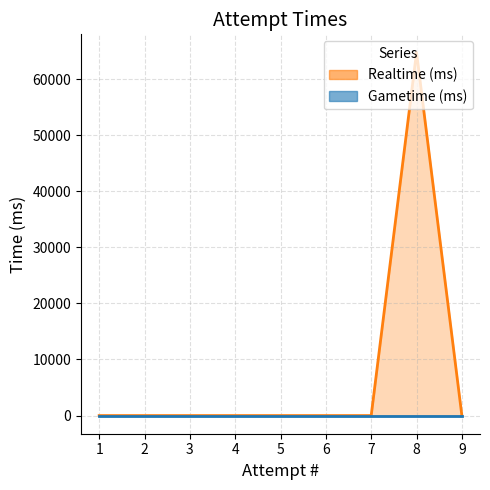

Rank the categories by value from highest to lowest.

8, 9, 7, 6, 5, 4, 3, 2, 1